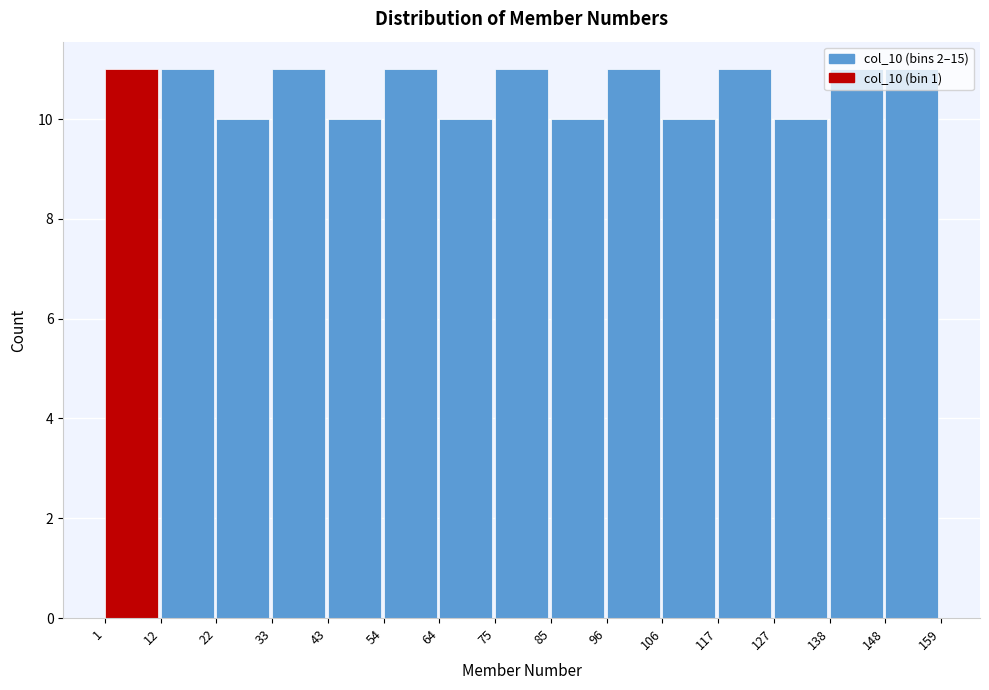

Reading left to right, list every bar in this chart as the range it spans on the x-axis followed by its height. The values are not printed on the chart, so give them approximately, as read against the axis.

1 to 12: 11
12 to 22: 11
22 to 33: 10
33 to 43: 11
43 to 54: 10
54 to 64: 11
64 to 75: 10
75 to 85: 11
85 to 96: 10
96 to 106: 11
106 to 117: 10
117 to 127: 11
127 to 138: 10
138 to 148: 11
148 to 159: 11